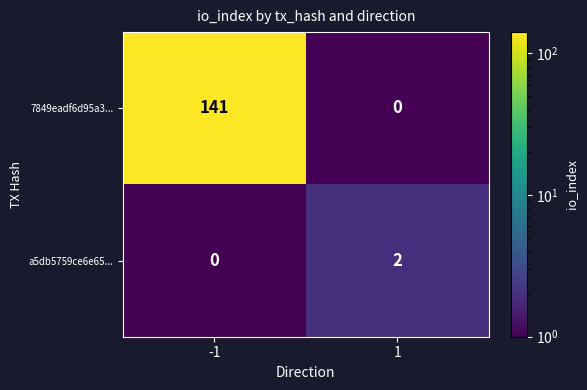

What is the spread (max minus min) of values at 1?

2